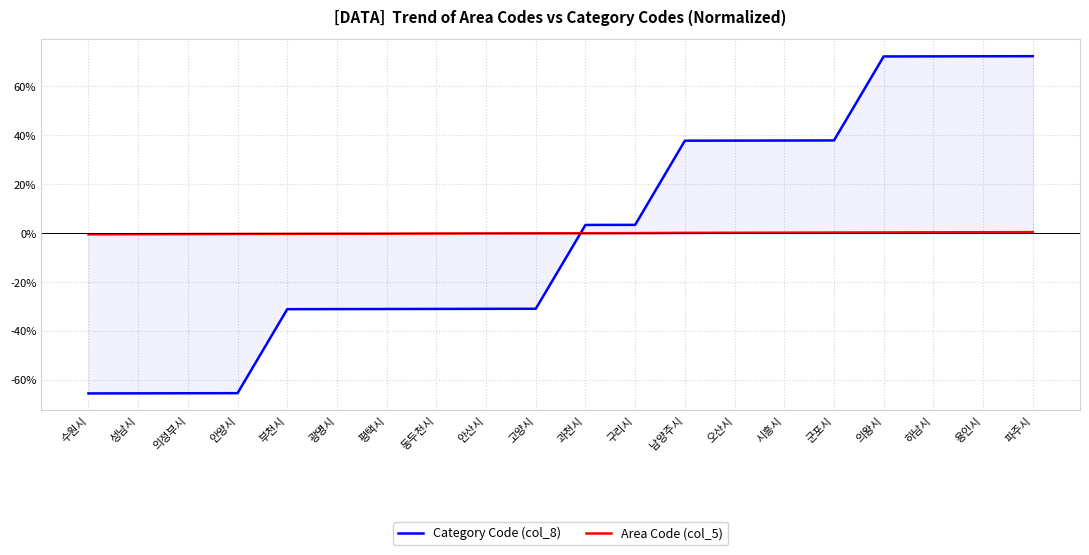

True or false: Category Code (col_8) has more than 0 points higher than both neighbors.

False